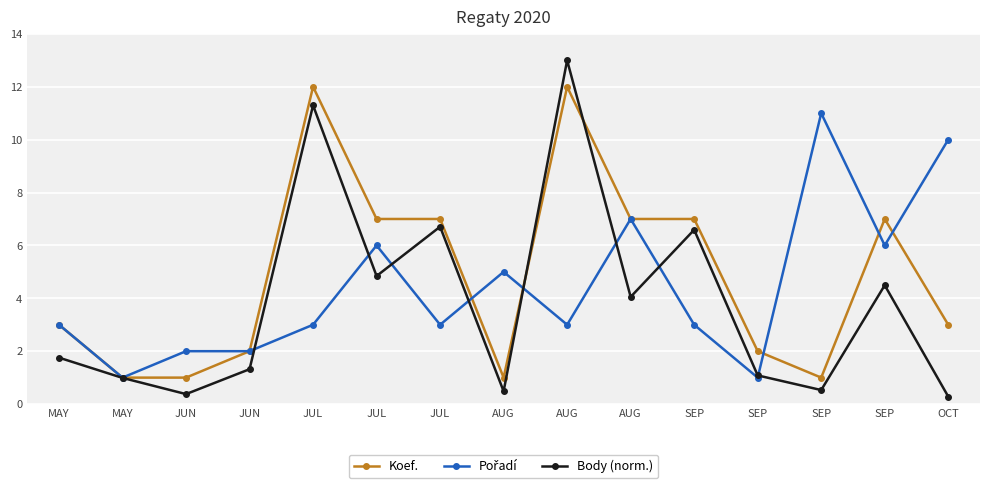

What is the sum of the Koef. values at JUL and JUN?

8.0